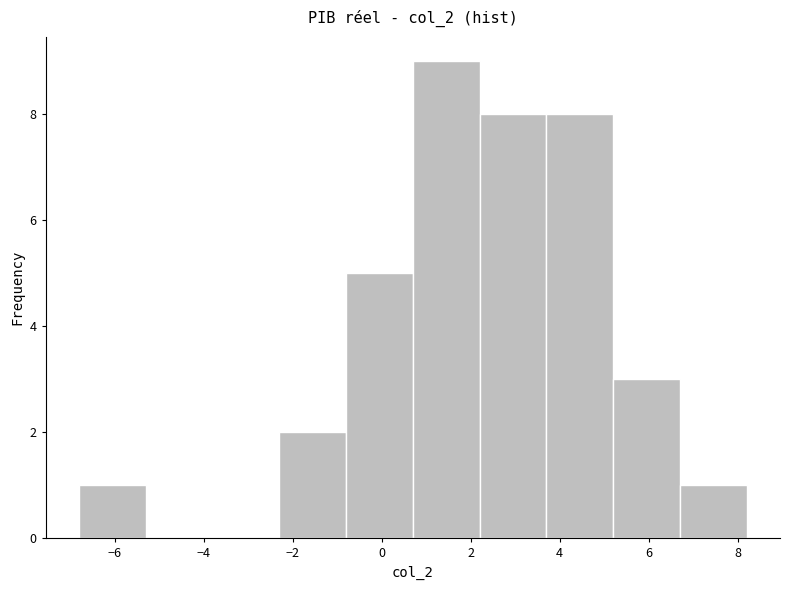

Reading left to right, transcribe this chart: for each bar, give the range it covers on the x-axis and its height. Neither the bar edges nor the heights are printed on the chart, so give them approximately, as read against the axes.

-6.8 to -5.3: 1
-5.3 to -3.8: 0
-3.8 to -2.3: 0
-2.3 to -0.8: 2
-0.8 to 0.7: 5
0.7 to 2.2: 9
2.2 to 3.7: 8
3.7 to 5.2: 8
5.2 to 6.7: 3
6.7 to 8.2: 1